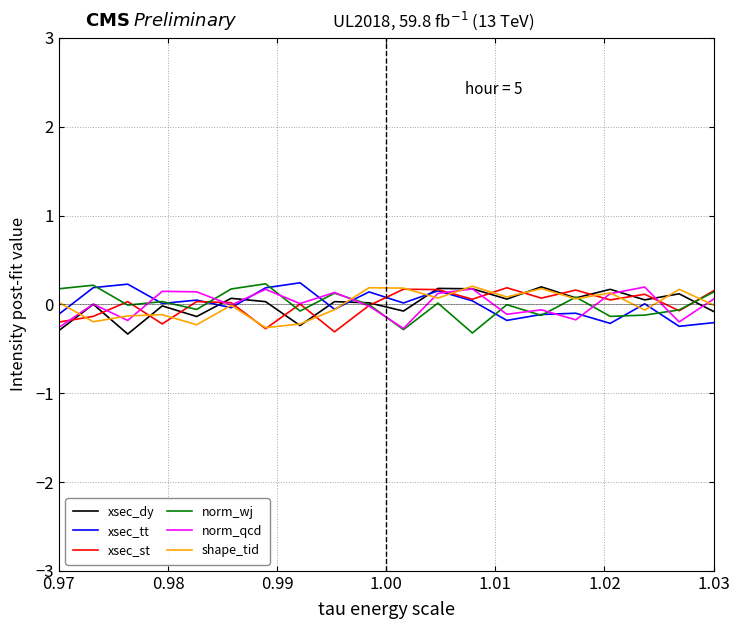

What is the minimum value for shape_tid?

-0.3